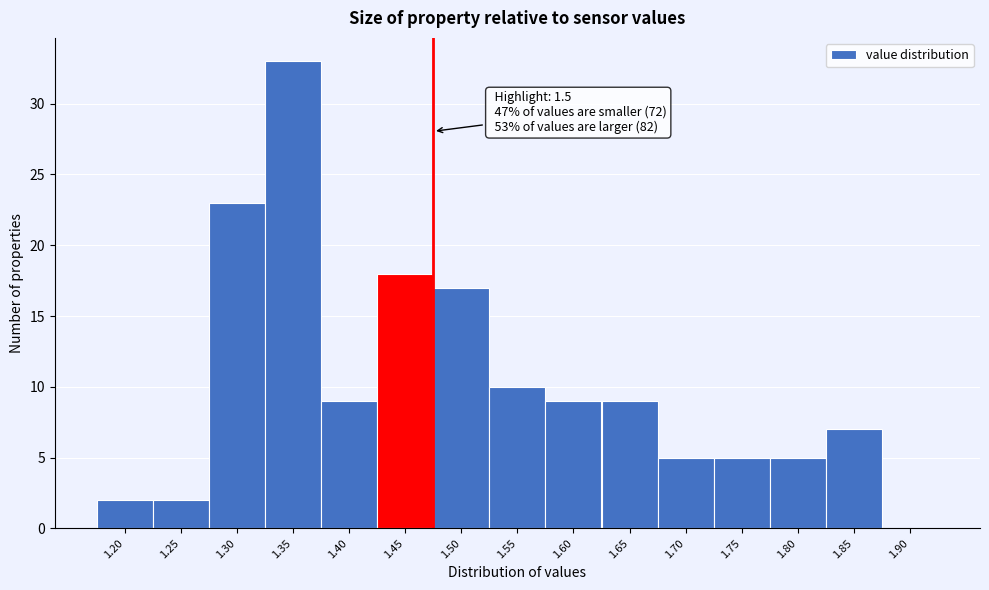

Reading left to right, what are all the values shown in this chart?

1.20=2	1.25=2	1.30=23	1.35=33	1.40=9	1.45=18	1.50=17	1.55=10	1.60=9	1.65=9	1.70=5	1.75=5	1.80=5	1.85=7	1.90=0